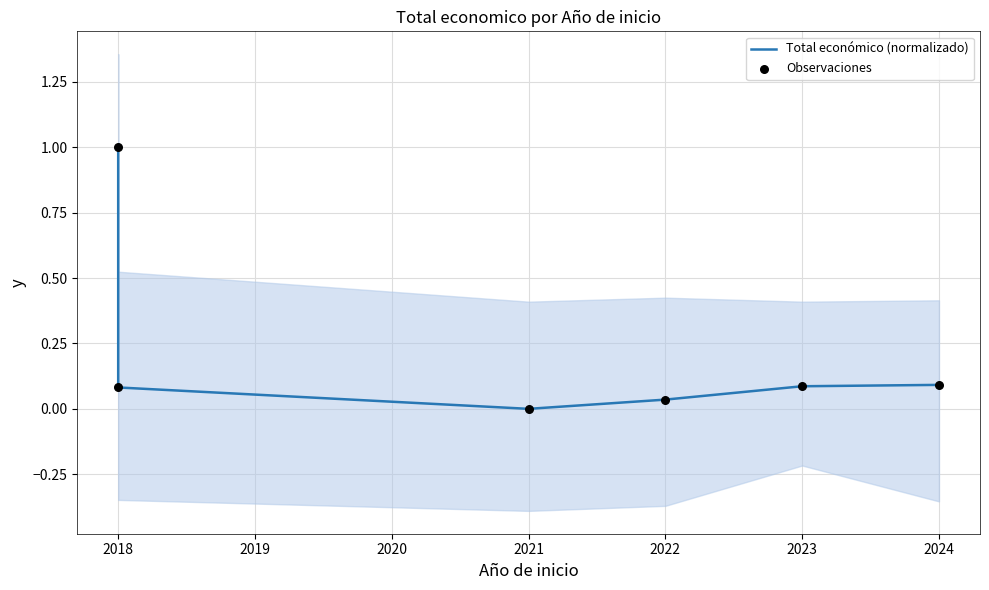

Which series contains the highest Y value?

Total económico (normalizado)